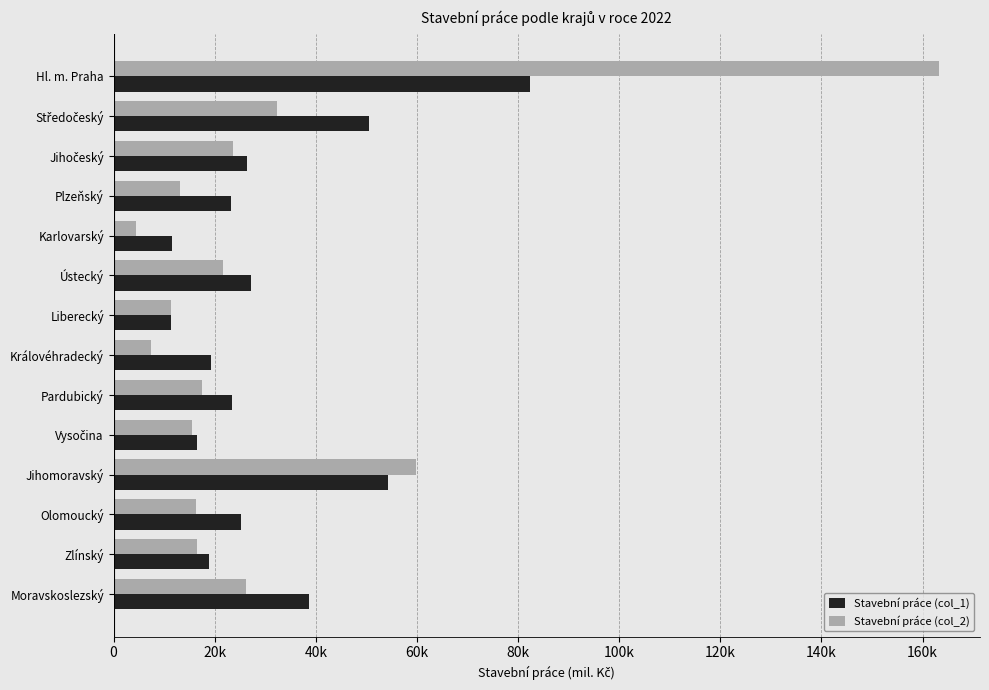

What is the difference between the maximum and minimum values in the Stavební práce (col_2) series?

158761.7